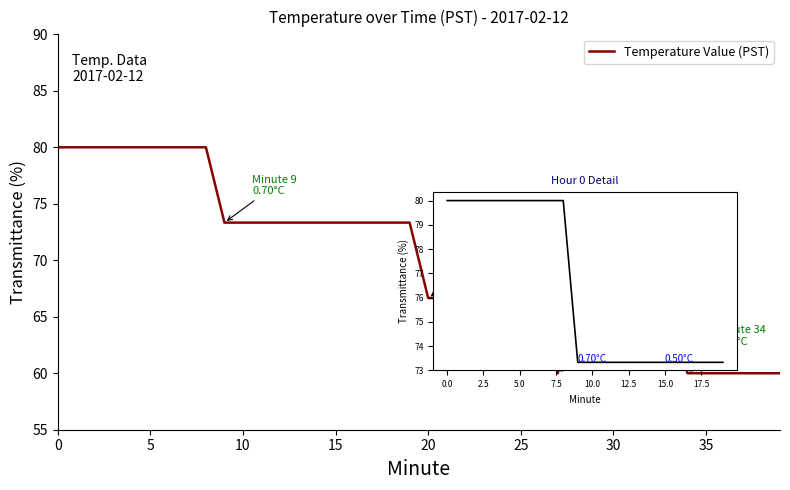

How many values exceed 73?

20